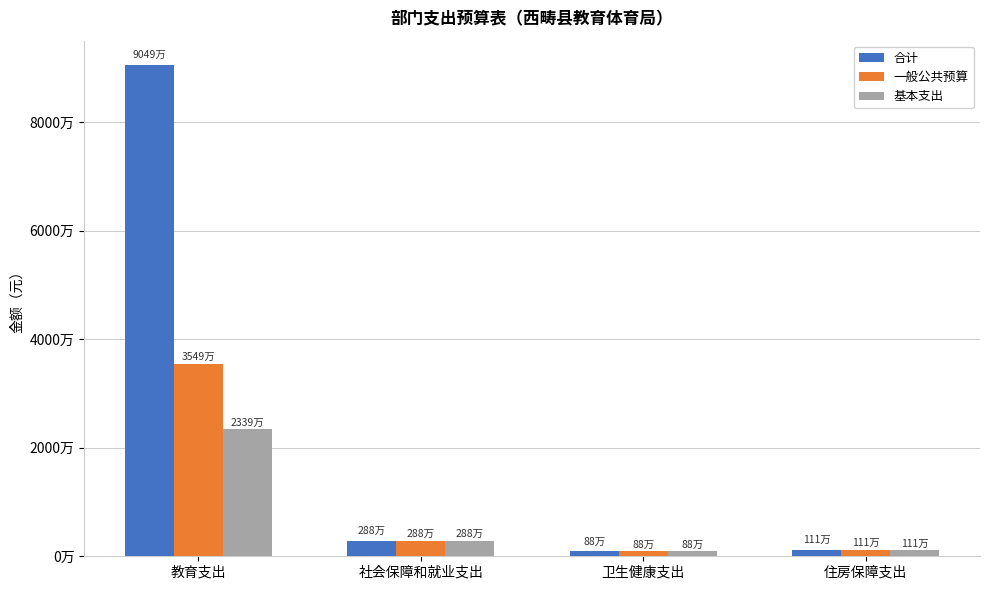

What are all the series names shown in the legend?

合计, 一般公共预算, 基本支出